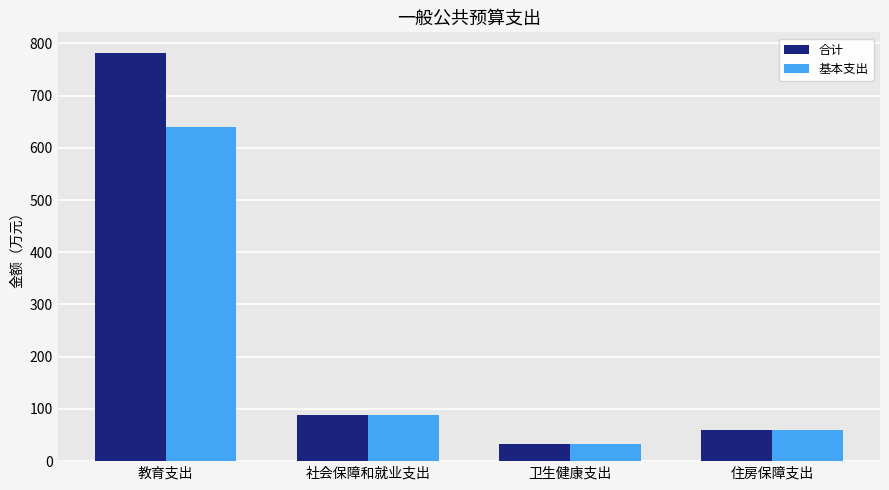

What is the value of the 基本支出 bar at the 3rd from the left?

32.3